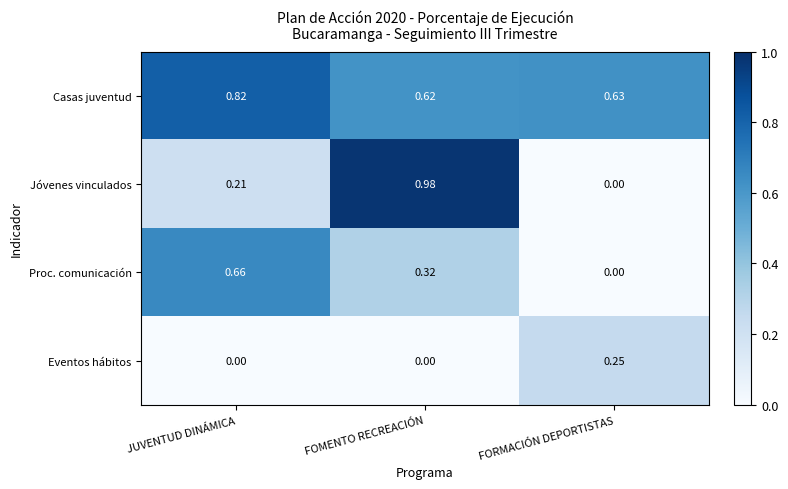

At which label does Jóvenes vinculados reach its minimum?

FORMACIÓN DEPORTISTAS